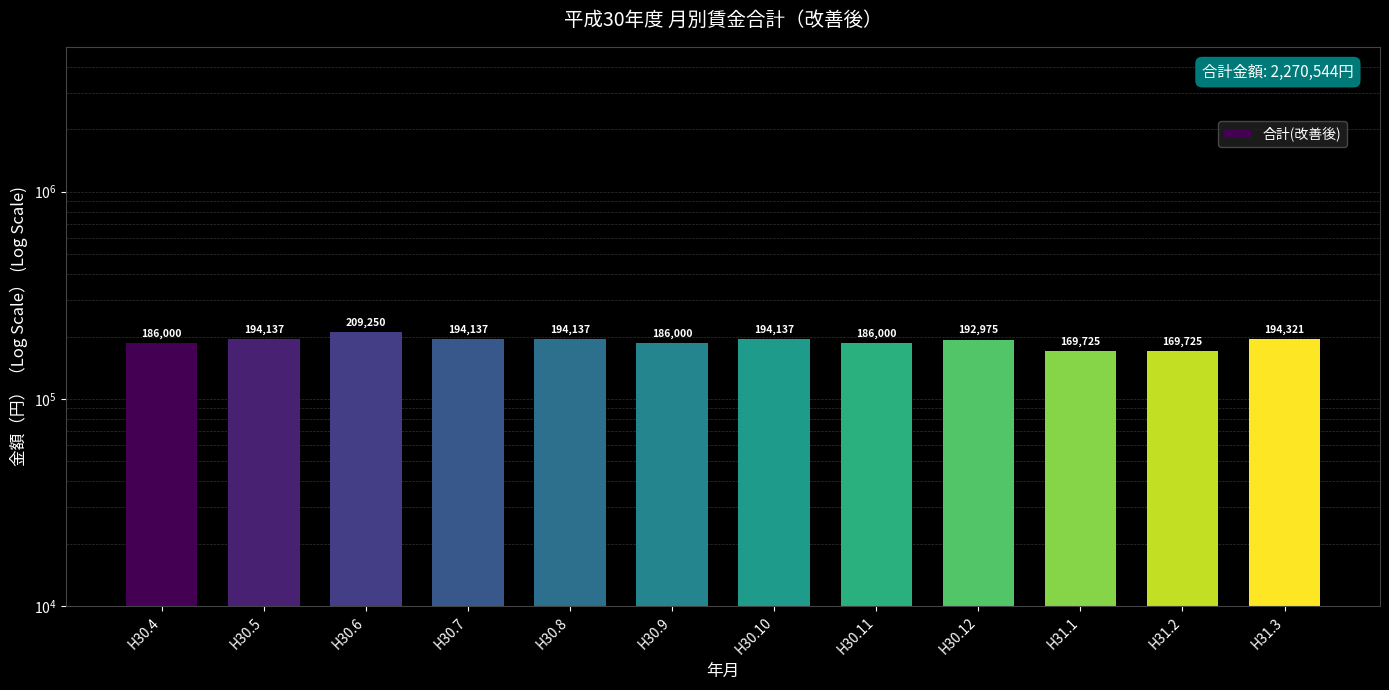

What is the average value?

189212